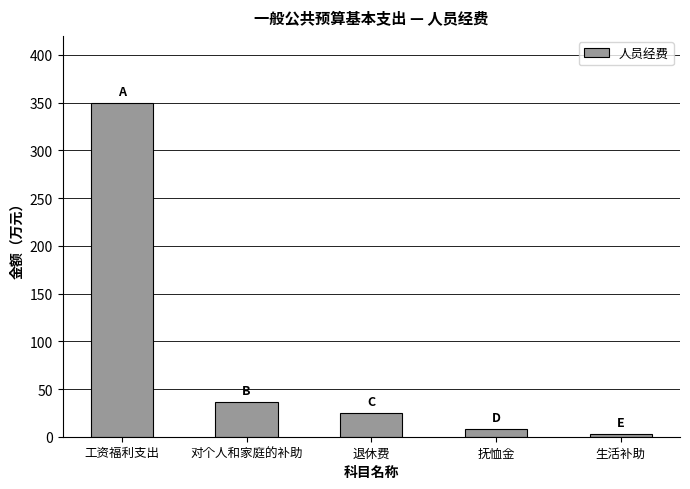

List the labels in order of value, largest first.

工资福利支出, 对个人和家庭的补助, 退休费, 抚恤金, 生活补助